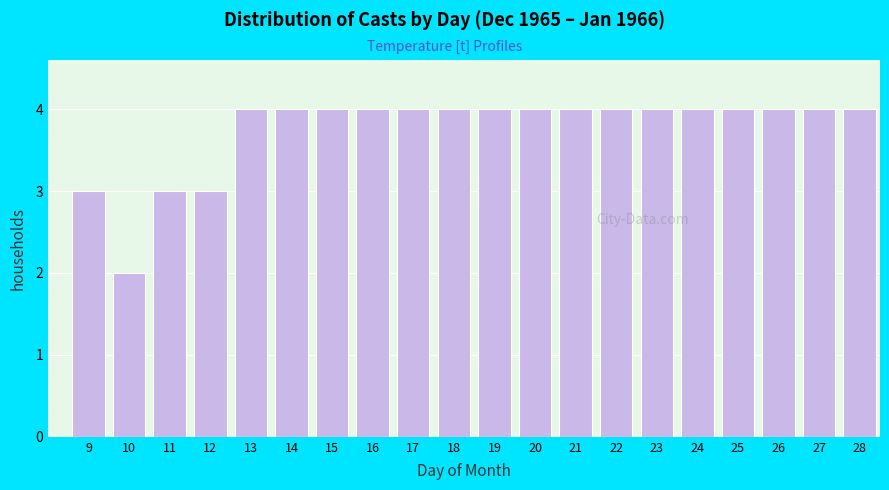

Reading left to right, list all the values displayed in this chart.

9=3	10=2	11=3	12=3	13=4	14=4	15=4	16=4	17=4	18=4	19=4	20=4	21=4	22=4	23=4	24=4	25=4	26=4	27=4	28=4